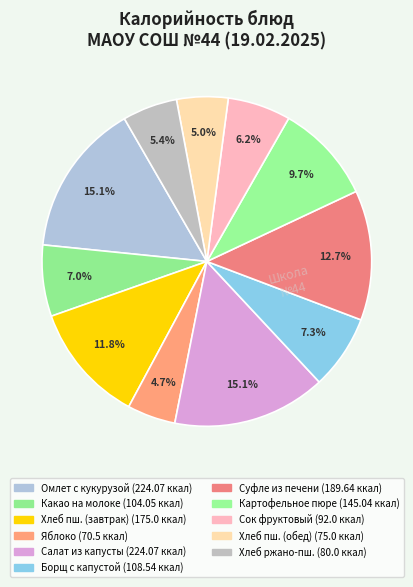

To the nearest percent, what is the average slice percentage?

9%